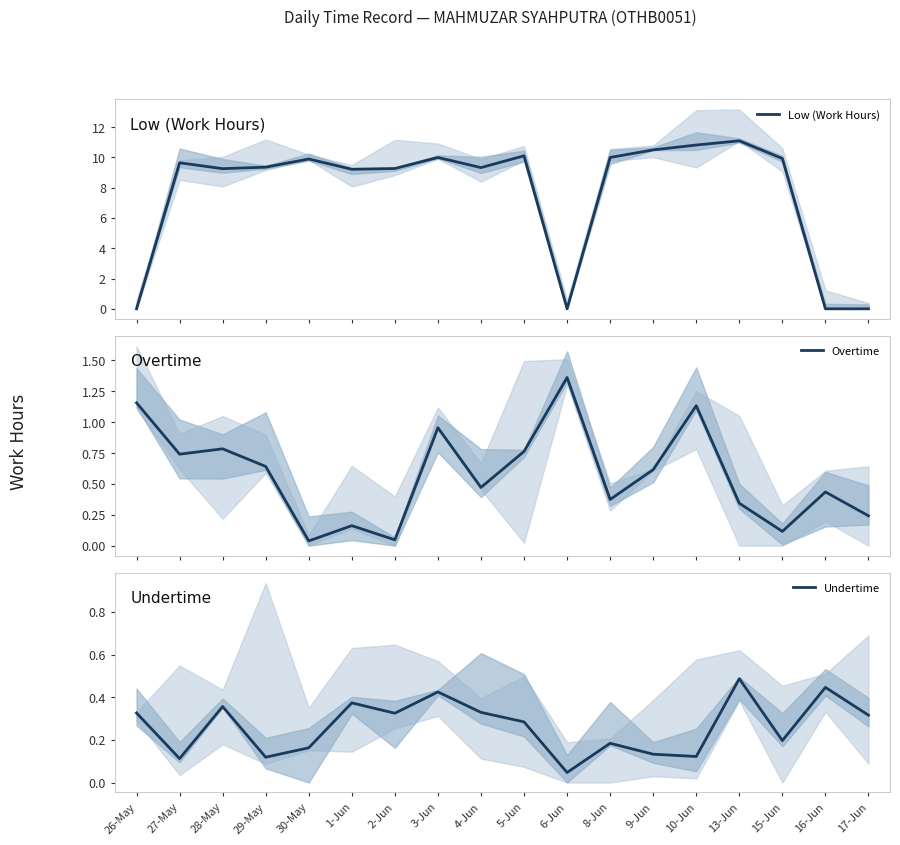

What is the difference between the maximum and minimum values in the Overtime series?

1.3